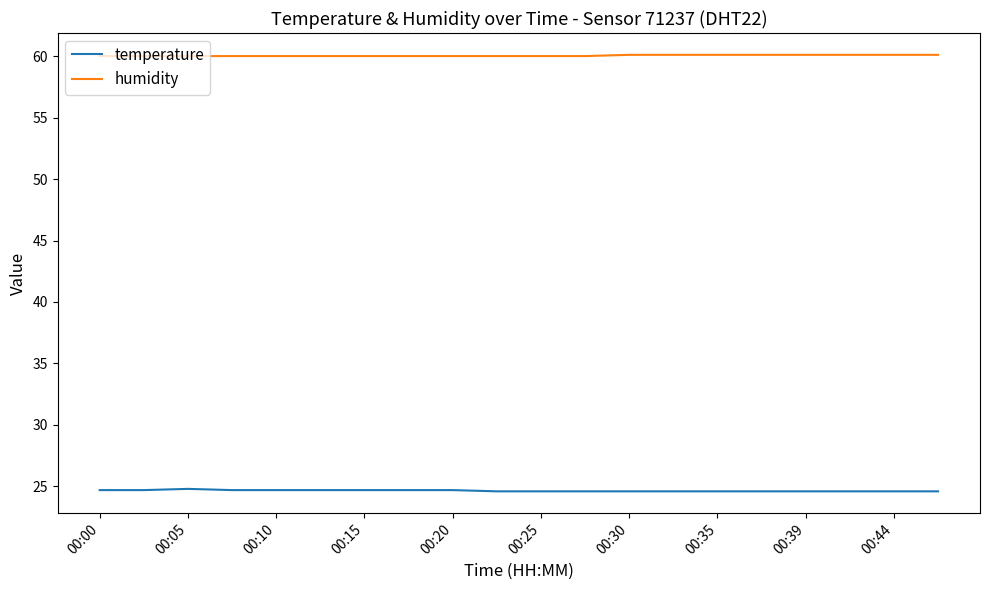

List the series in order of their overall mean, highest first.

humidity, temperature